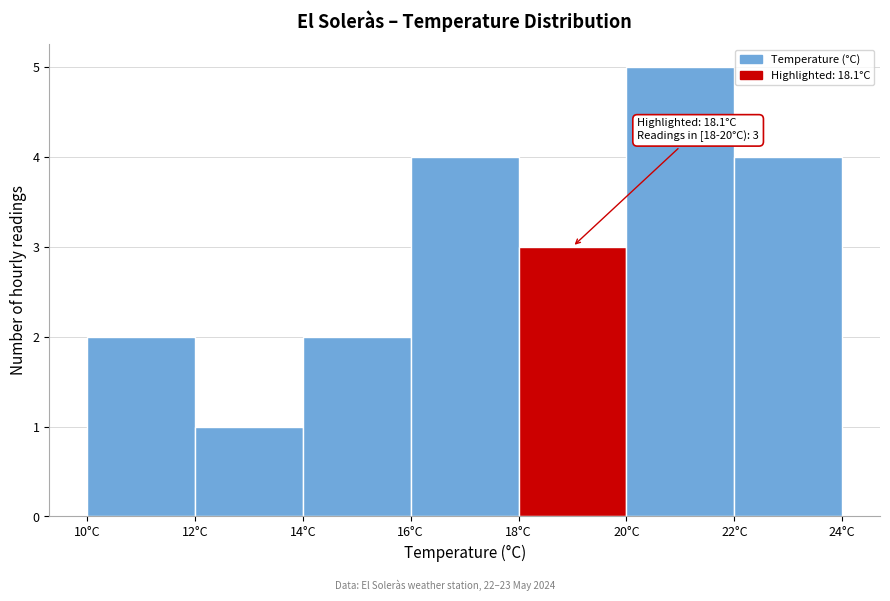

Which range on the x-axis has the tallest bar?

20 to 22